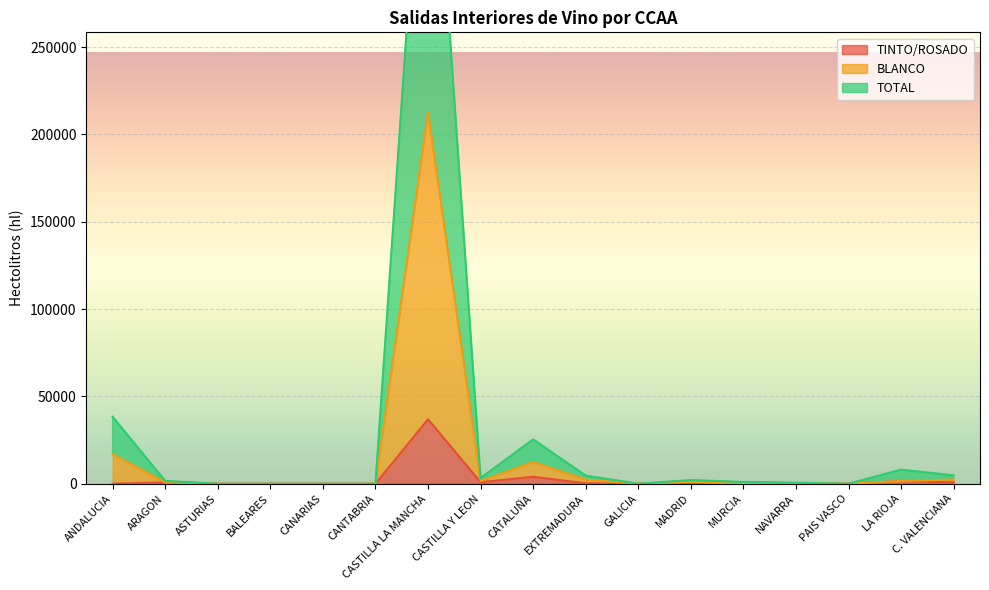

Reading right to left, list all the values displayed in this chart.

TINTO/ROSADO: 798	1605	0	277	0	0	0	253	3994	863	36883	0	0	0	0	792	0
BLANCO: 2390	1605	16	277	0	1050	0	2319	12455	1541	212657	0	0	0	0	813	16906
TOTAL: 4780	8050	32	554	1033	2100	0	4638	25368	3270	437355	0	0	0	0	1626	38348